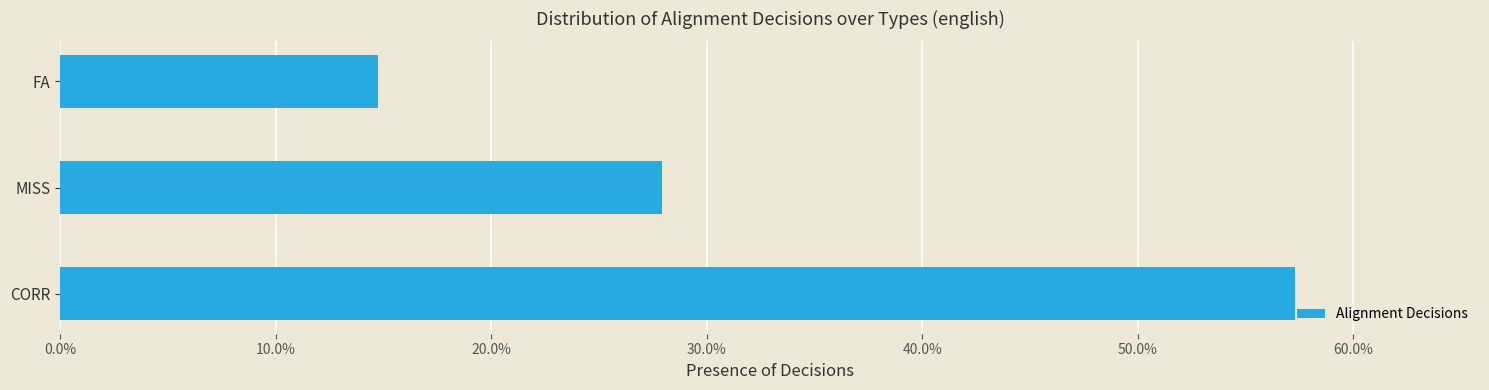

Does the chart contain any negative values?

No